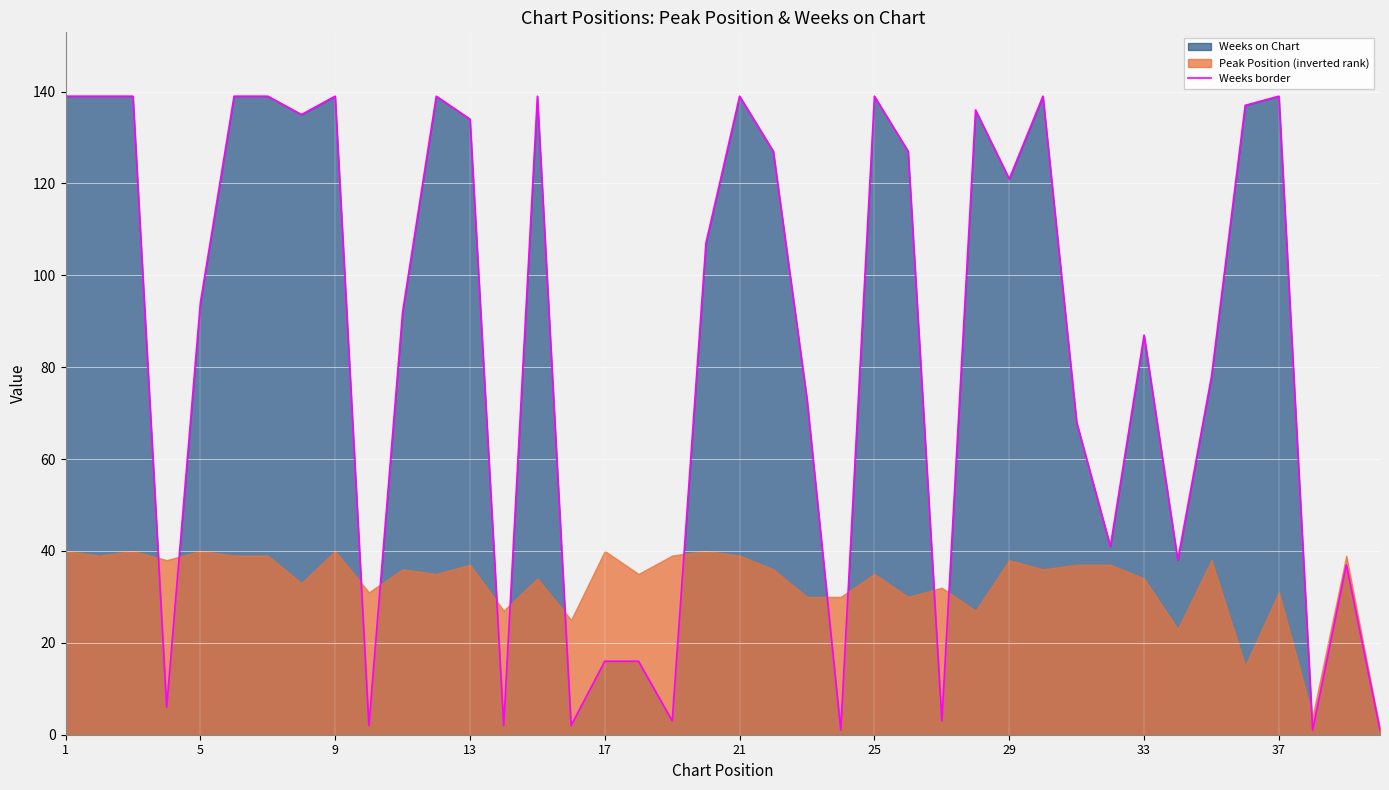

True or false: Weeks border has a value of 139 at 37.

True